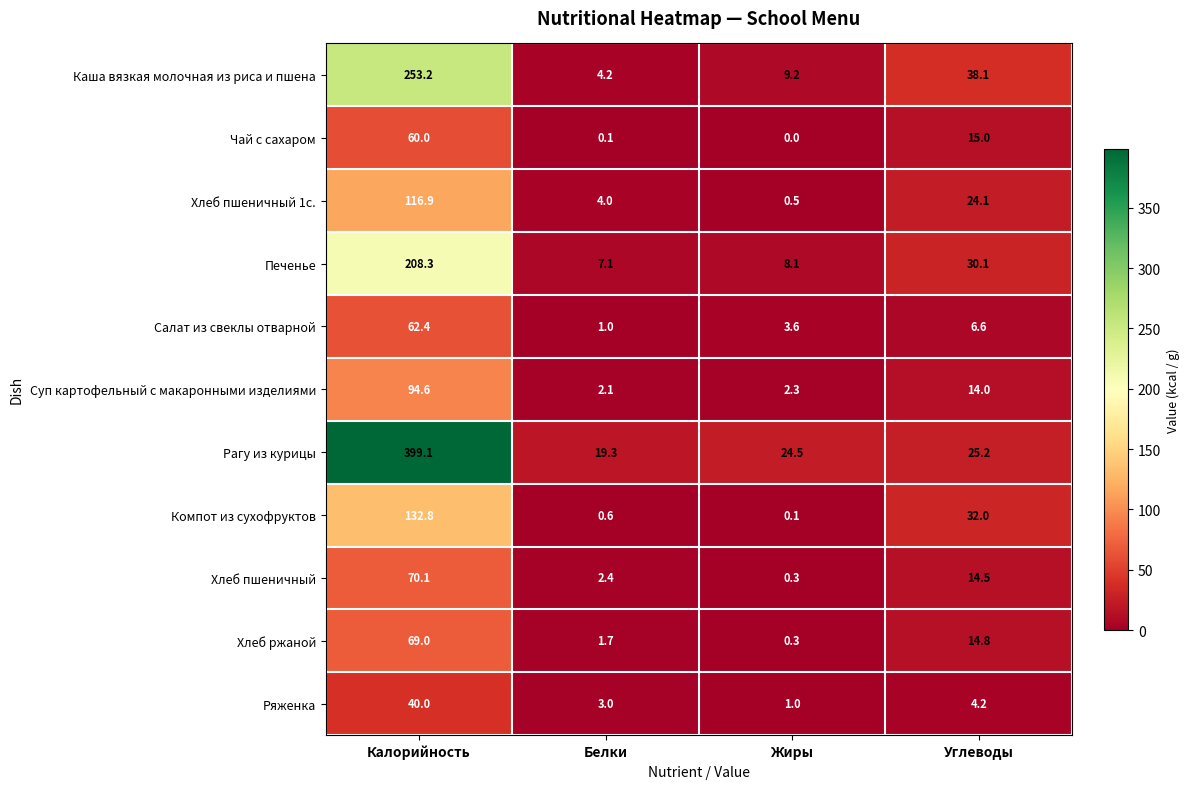

Which series has the widest spread of values?

Рагу из курицы